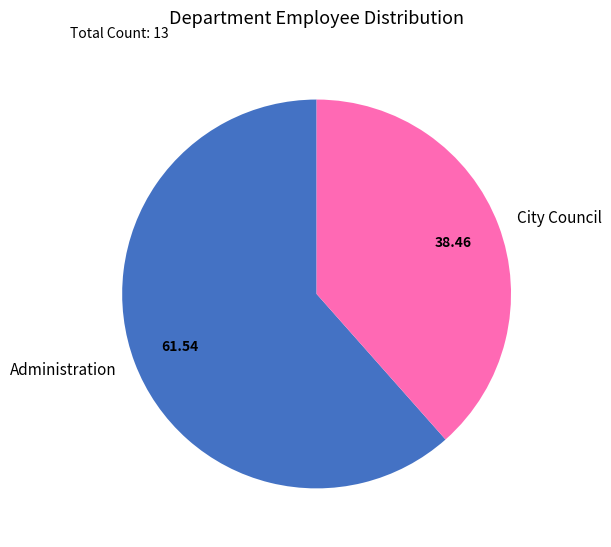

Do Administration and City Council together represent more than half of the pie?

Yes